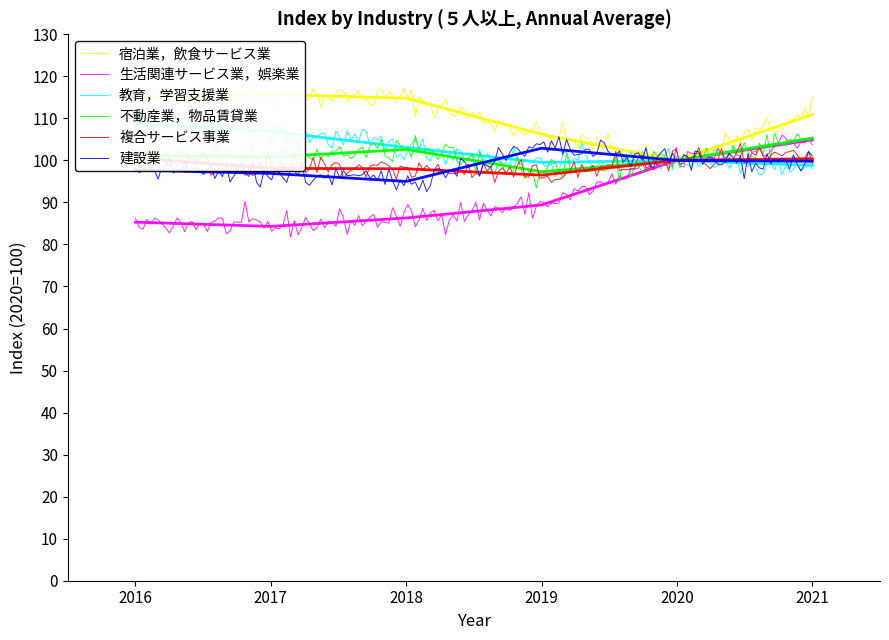

Which series changed the most between 2017 and 2021?

生活関連サービス業，娯楽業